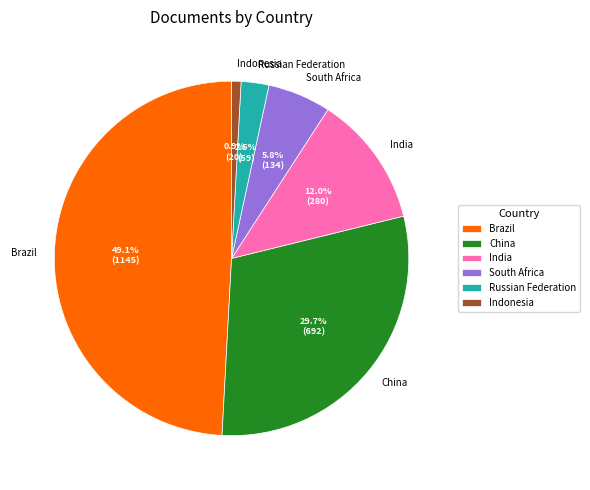

How many slices are in this pie chart?

6